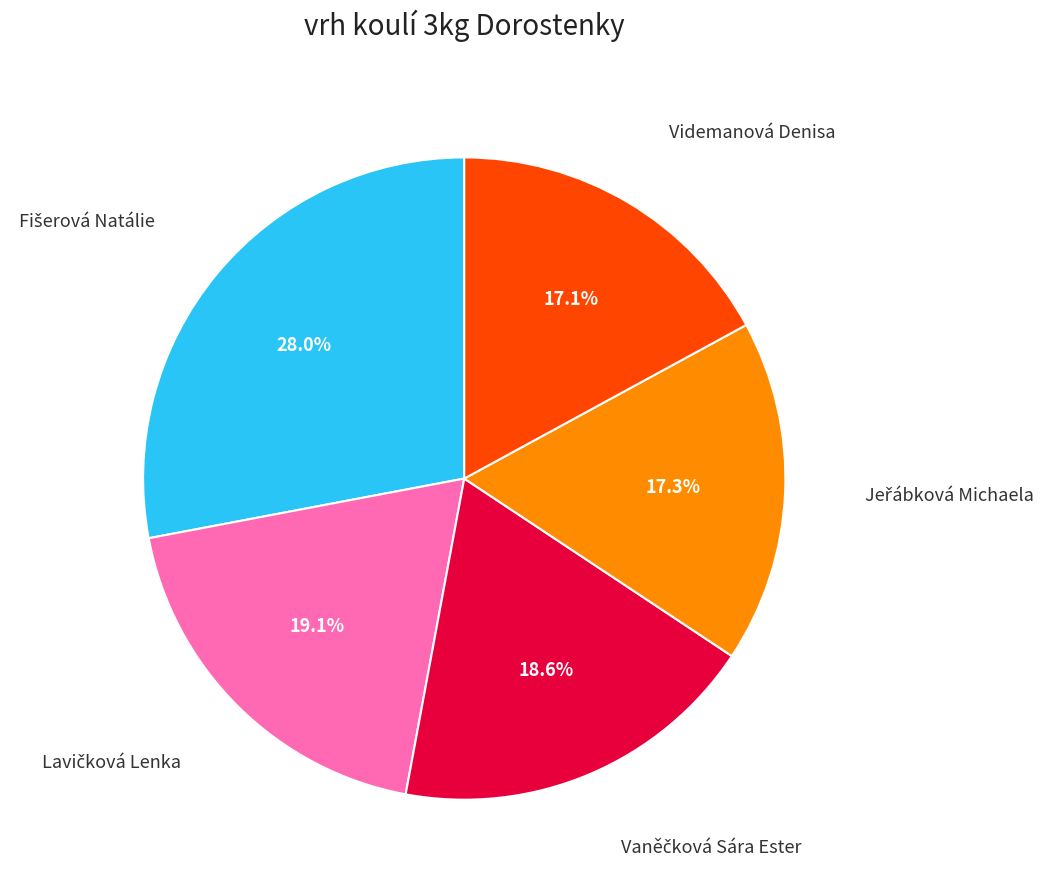

Does any single category account for the majority?

No